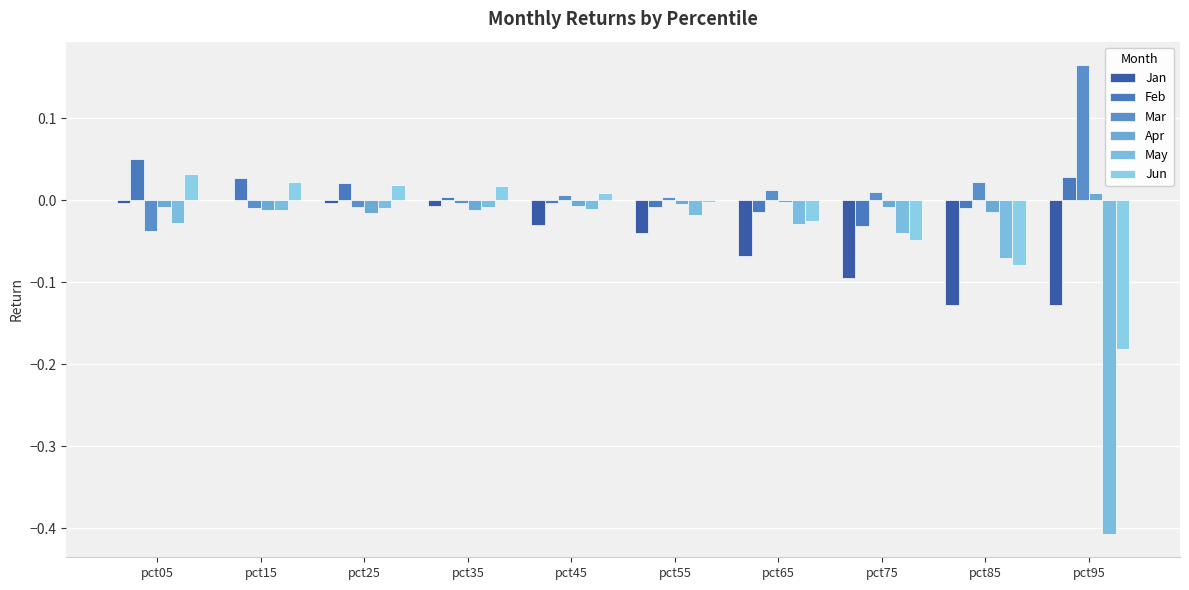

List the series in order of their peak value, highest first.

Mar, Feb, Jun, Apr, Jan, May